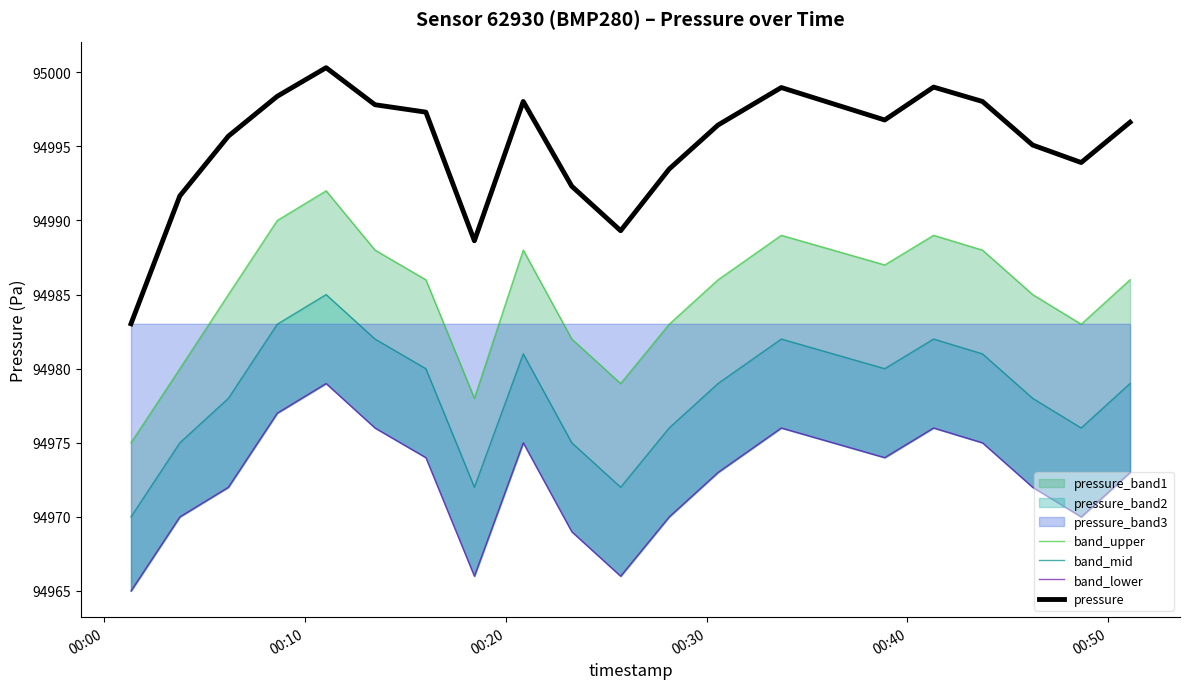

What is the lowest value of the pressure series?

94983.0